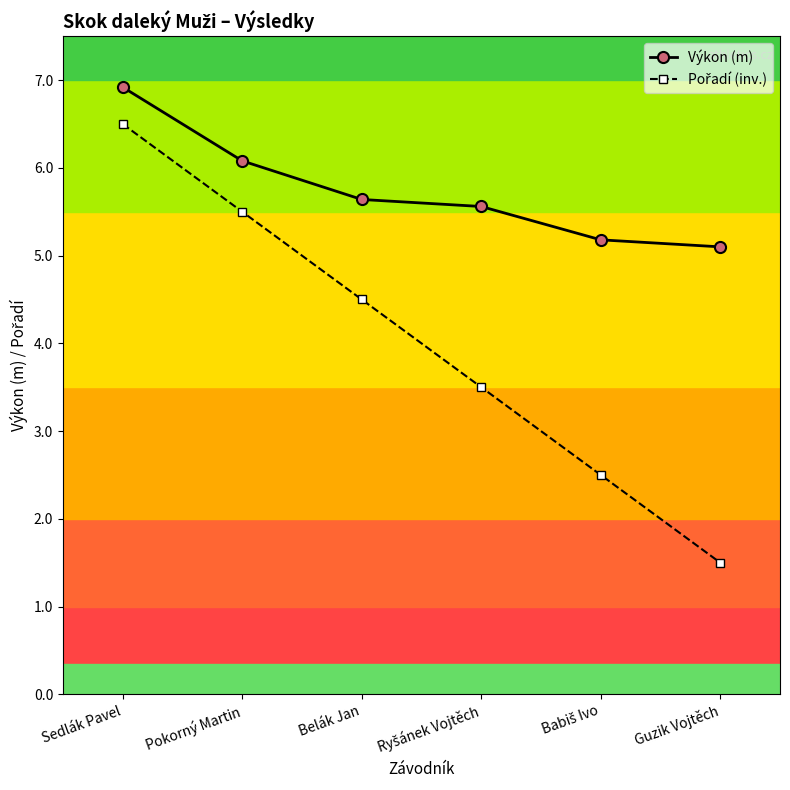

Which series has the largest total across all categories?

Výkon (m)